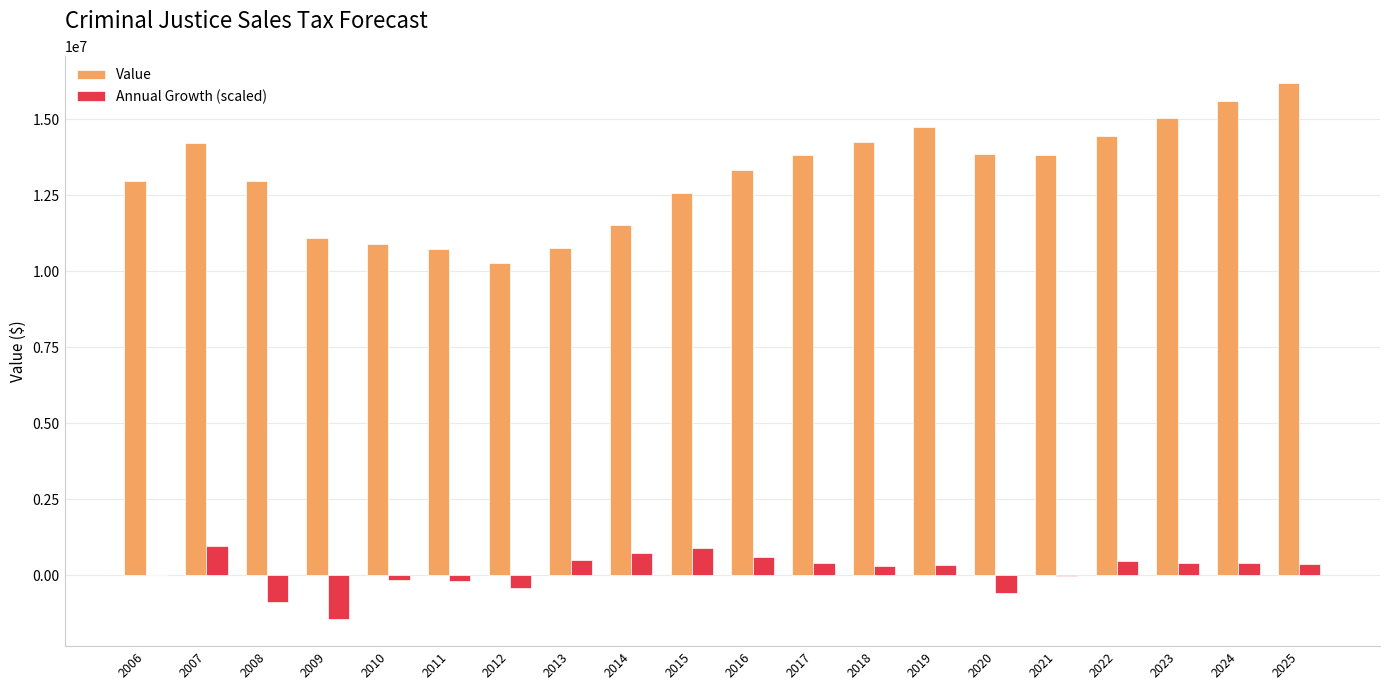

What is the maximum value shown in the chart?

16213138.9